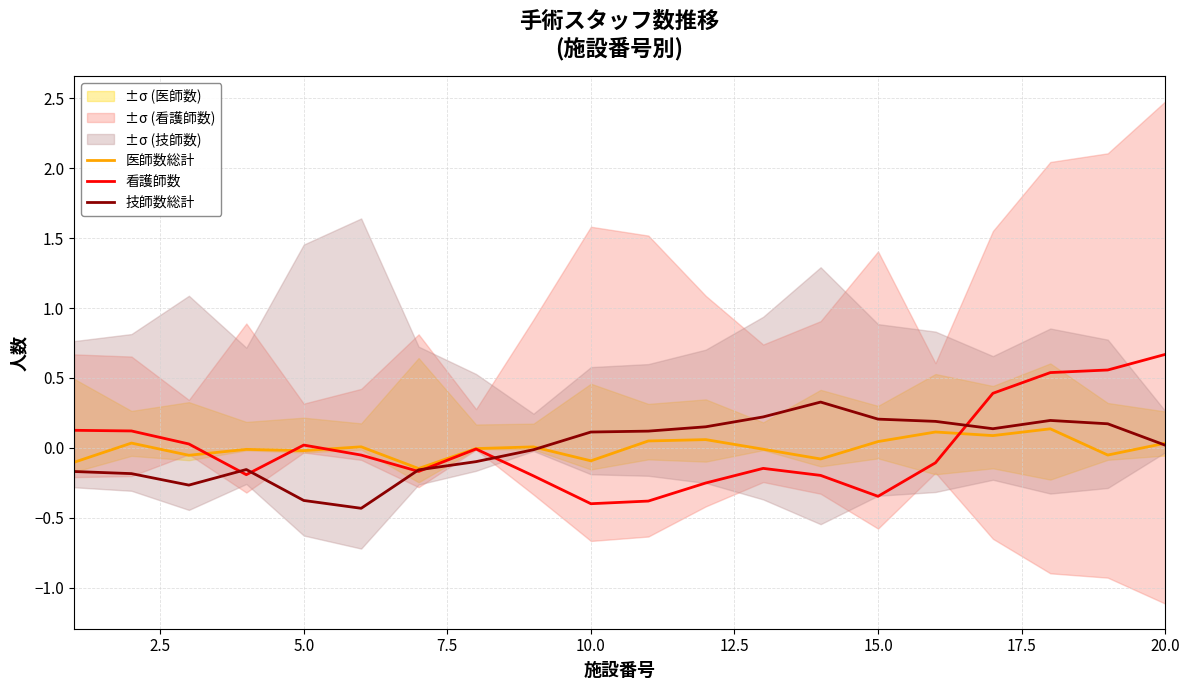

At how many categories does at least one series exceed 0?

17